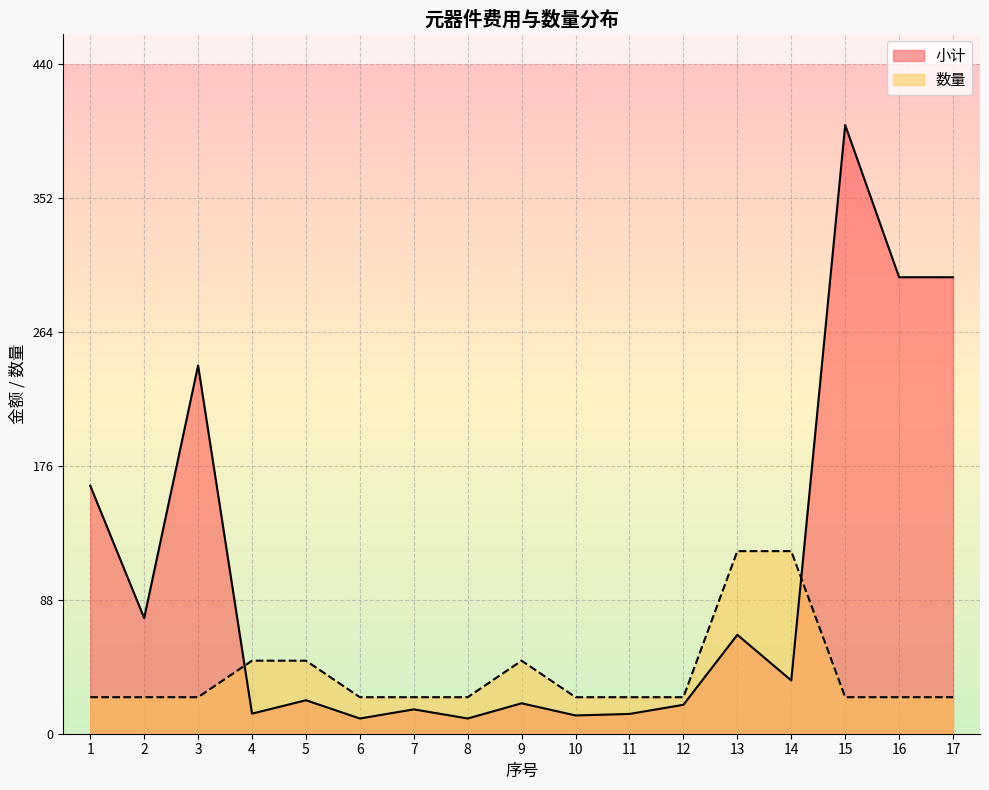

List the labels in order of 数量 value, smallest first.

1, 2, 3, 6, 7, 8, 10, 11, 12, 15, 16, 17, 4, 5, 9, 13, 14